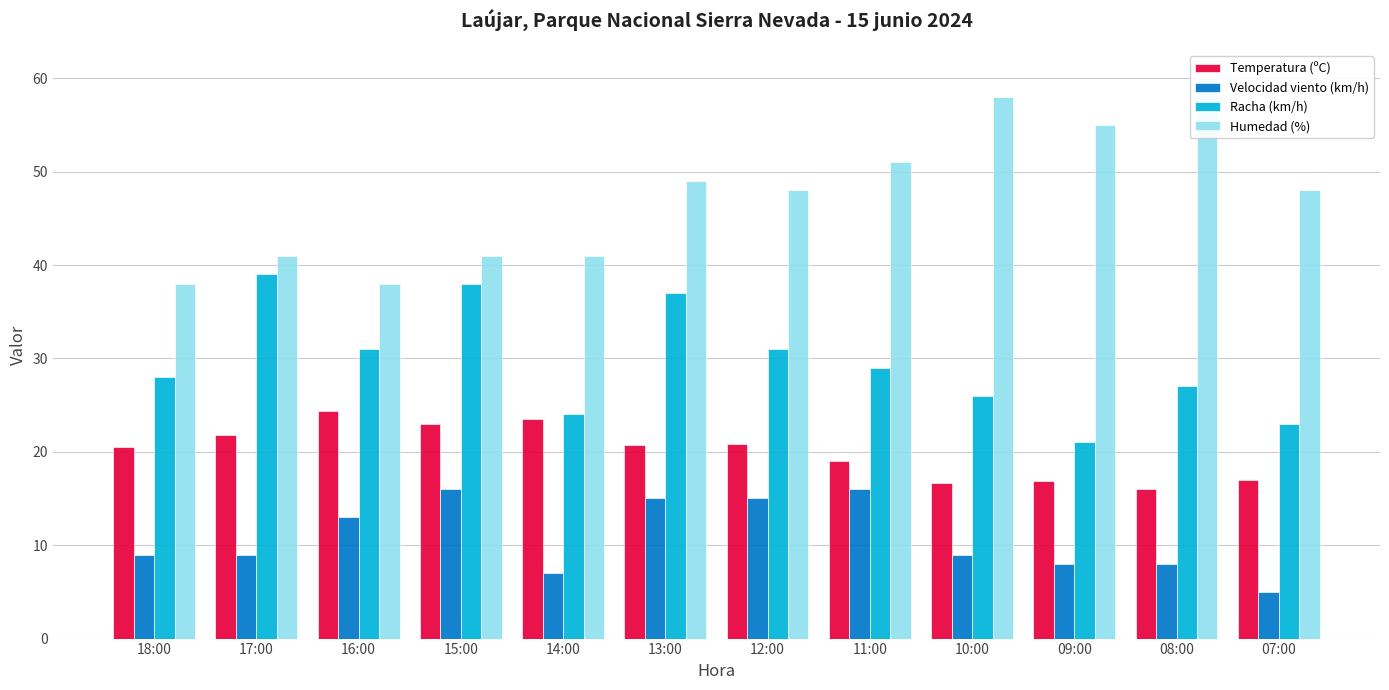

At which category is the sum across all series the highest?

13:00